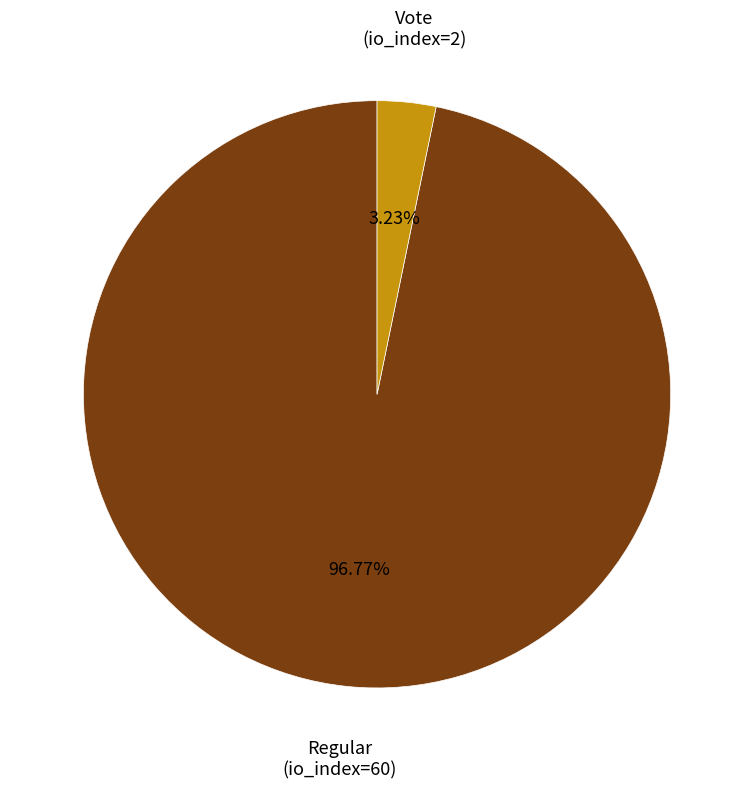

Count the number of slices in the pie.

2